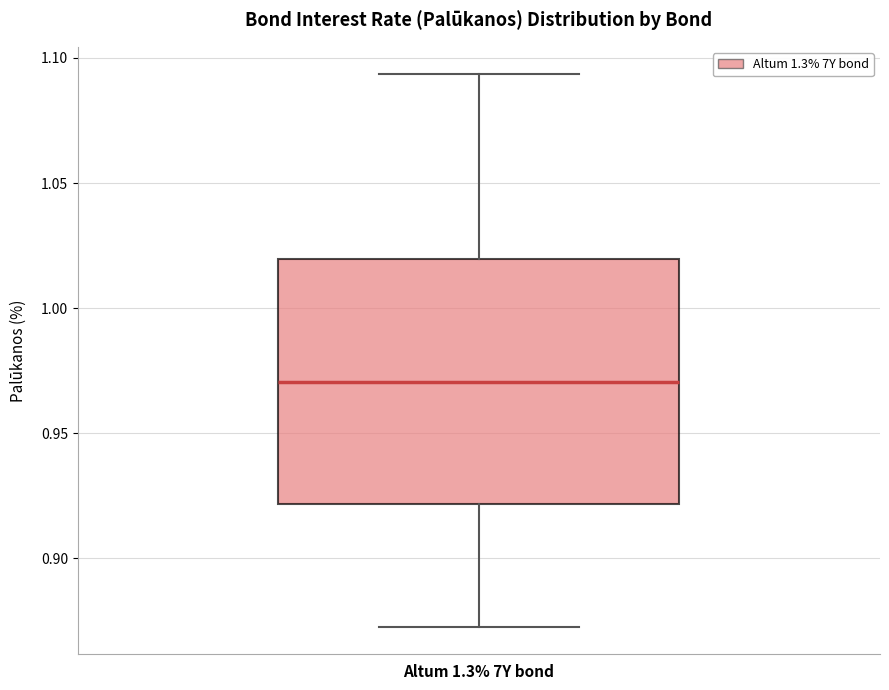

Read this box plot against the y-axis: the position of the median line, the range covered by the box, and the ends of both whiskers. The values are not printed on the chart, so give them approximately, as read against the axis.

median 0.970, box 0.920 to 1.020, whiskers 0.875 to 1.095